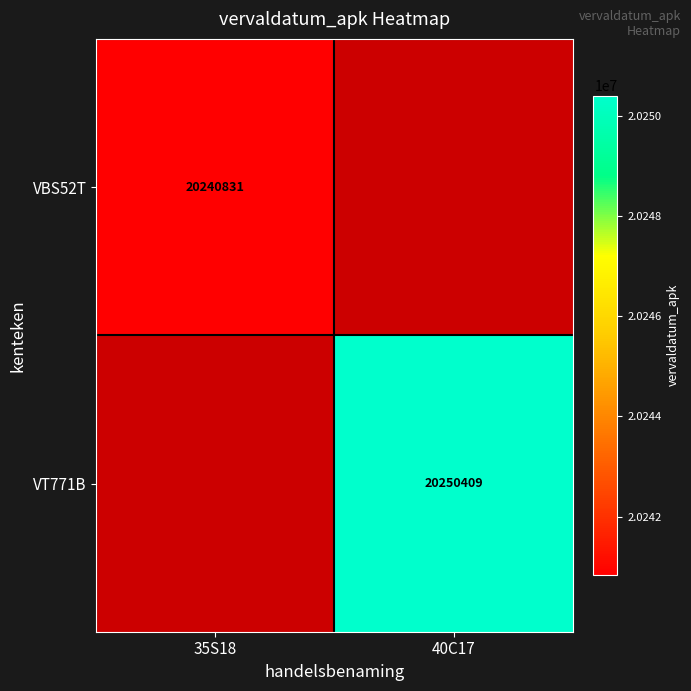

True or false: VT771B has a value of 7613400 at 40C17.

False